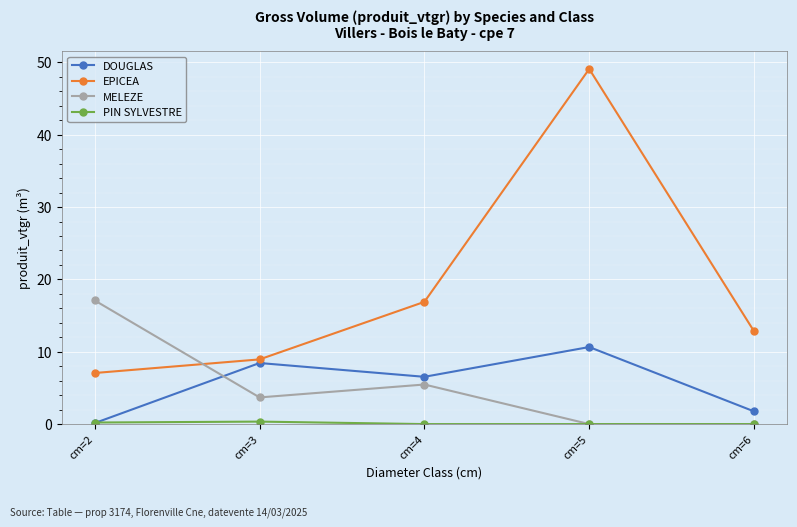

Is this an area chart (filled region under the line)?

No